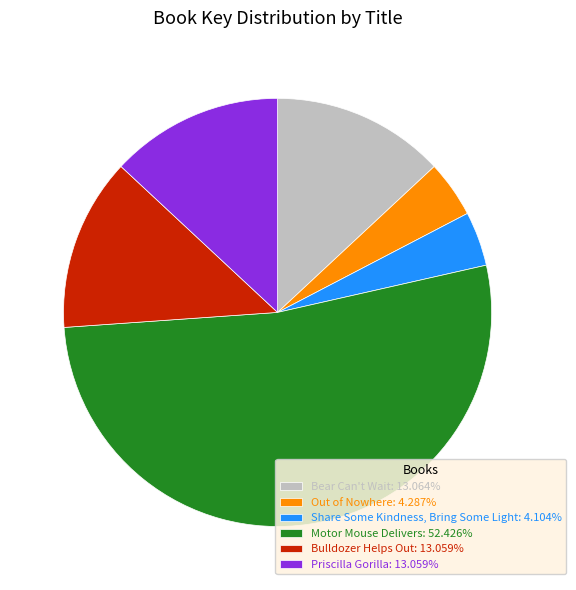

Is there any slice that represents more than half of the pie?

Yes